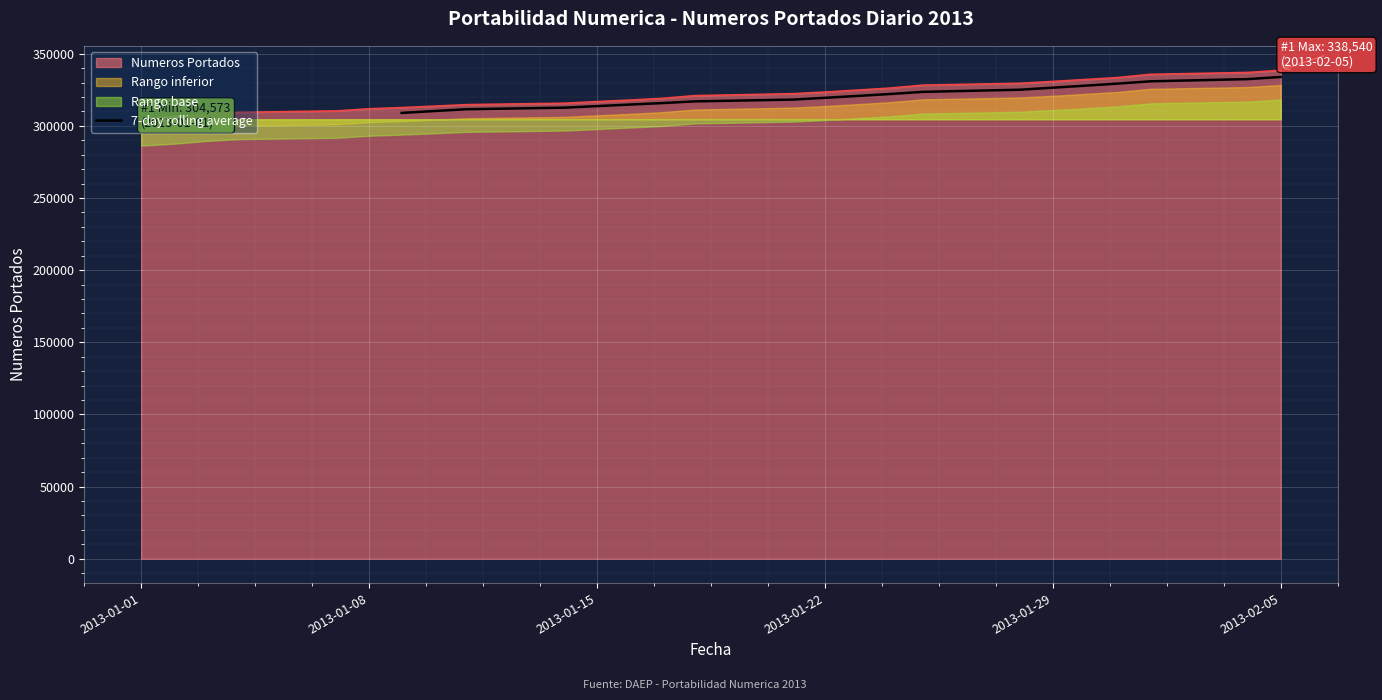

What is the minimum value for 7-day rolling average?

308973.0